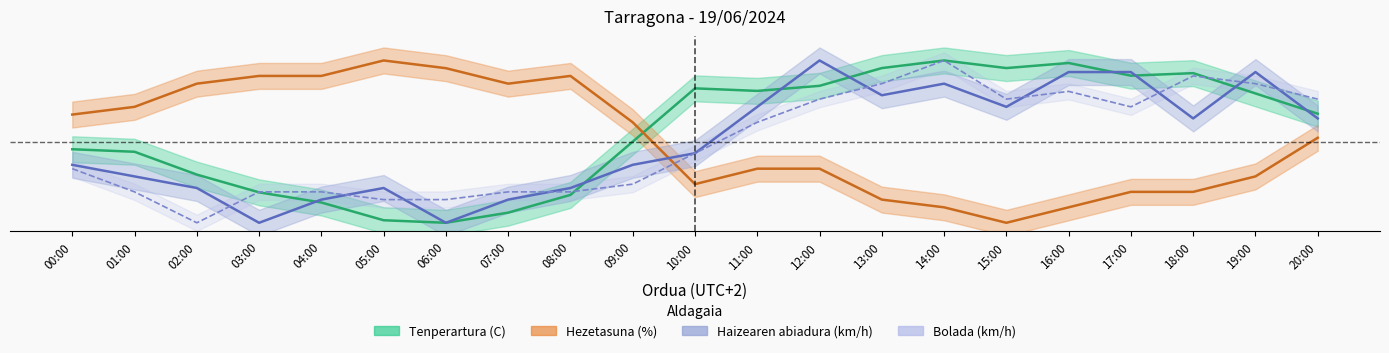

What is the difference between the Tenperartura (C) values at 06:00 and 17:00?

0.9